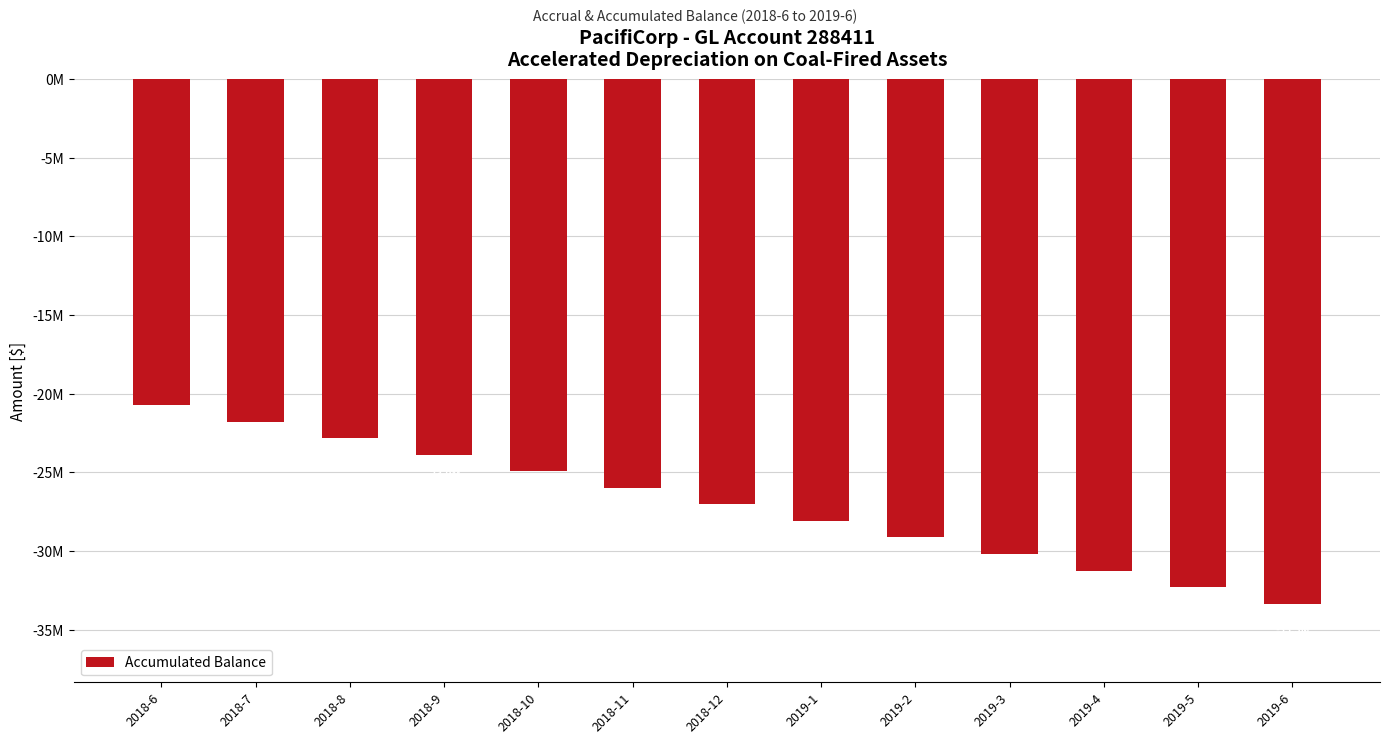

How many data points are less than -27034388?

7